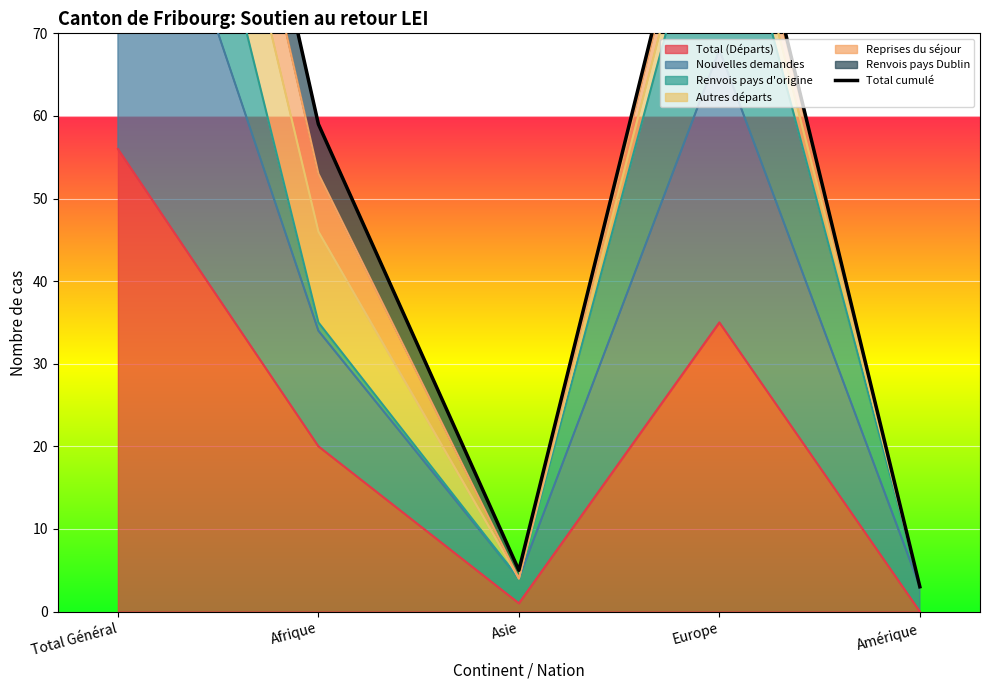

Reading left to right, extract all data points from this chart.

167	59	5	103	3